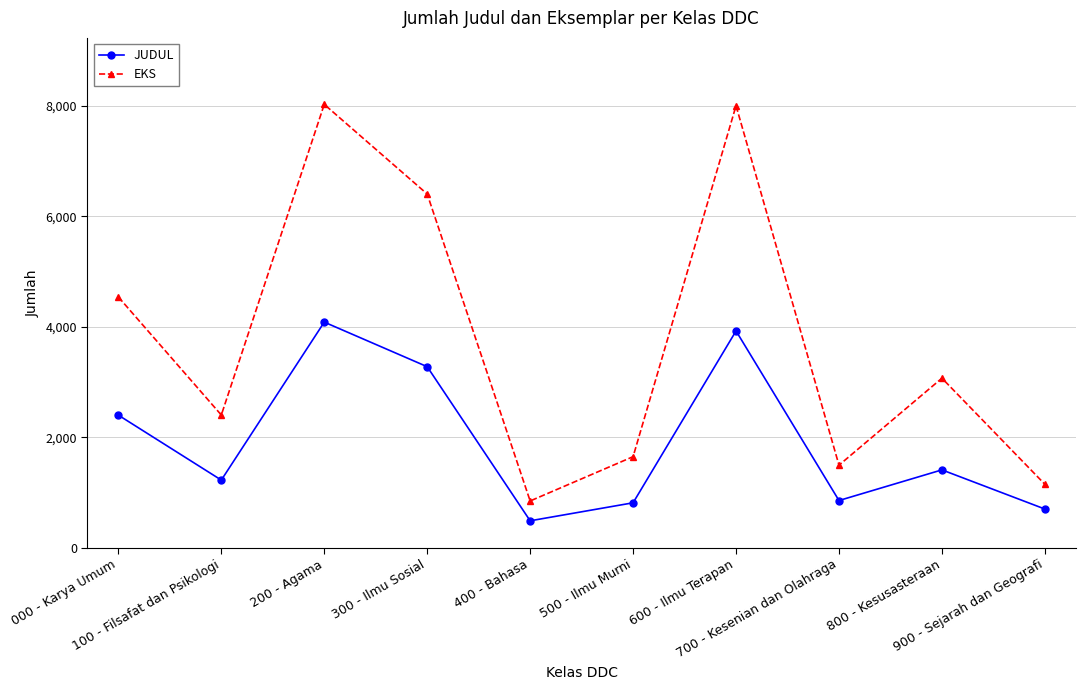

What is the label of the 3rd point from the left?

200 - Agama